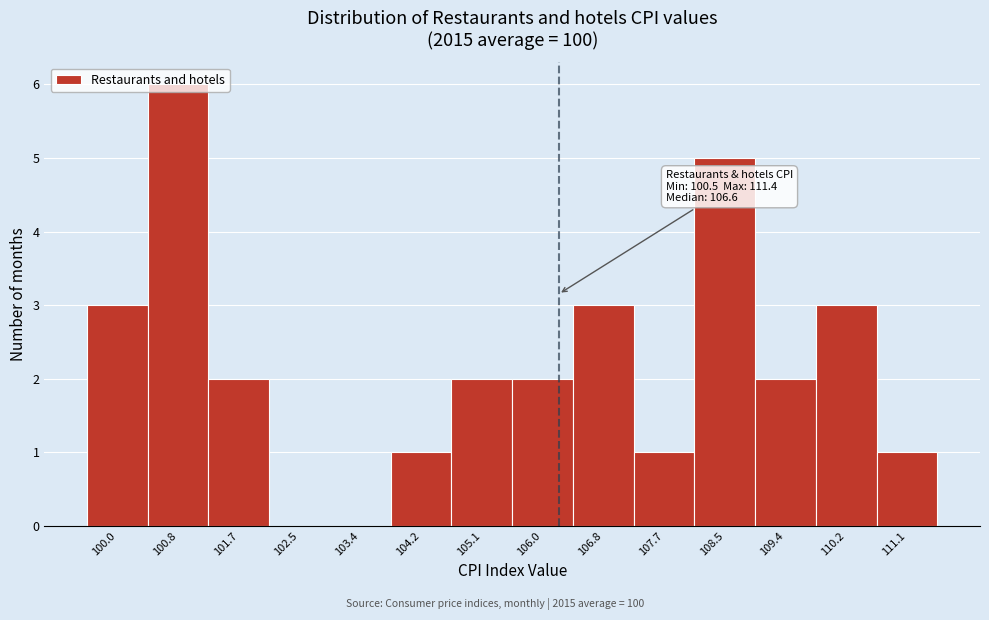

What is the sum of all values?

31